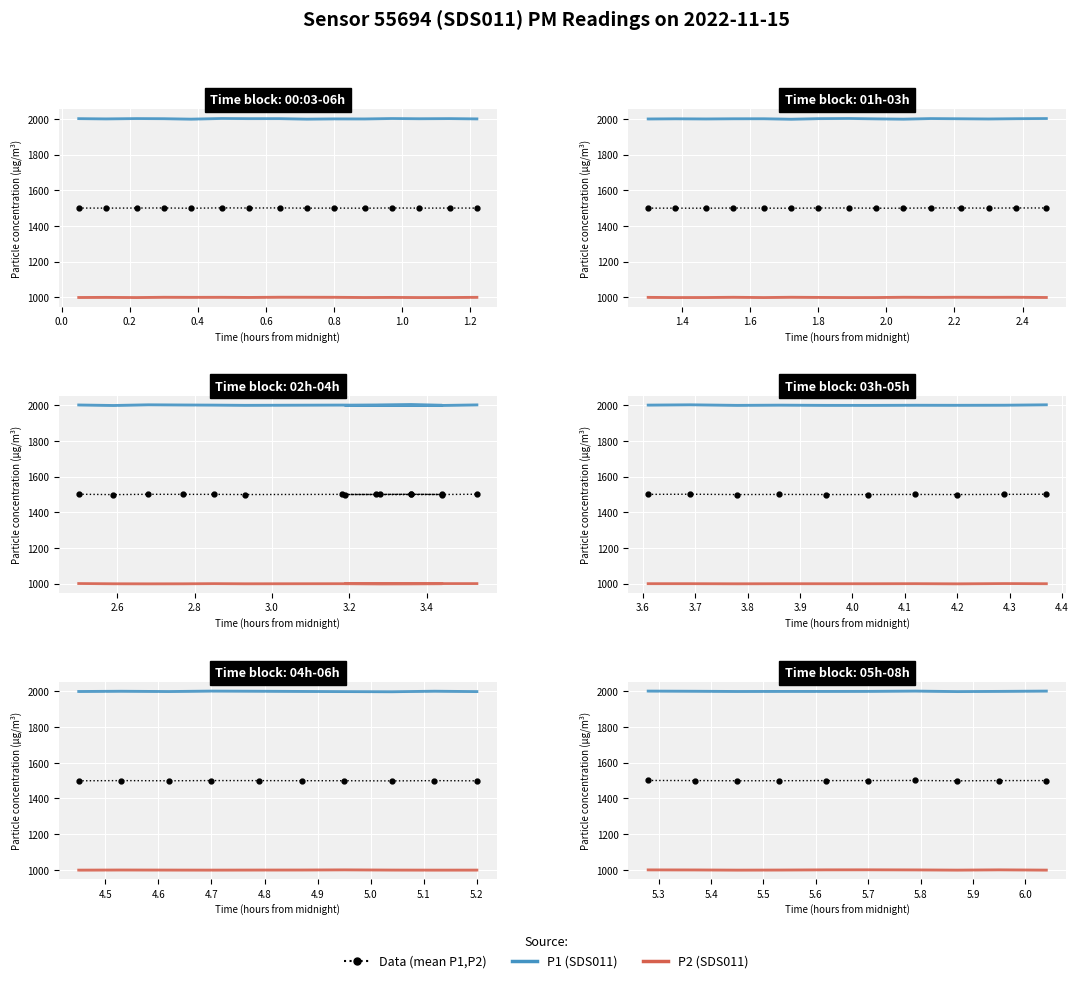

What is the total value across all series at 1.2?

4496.2